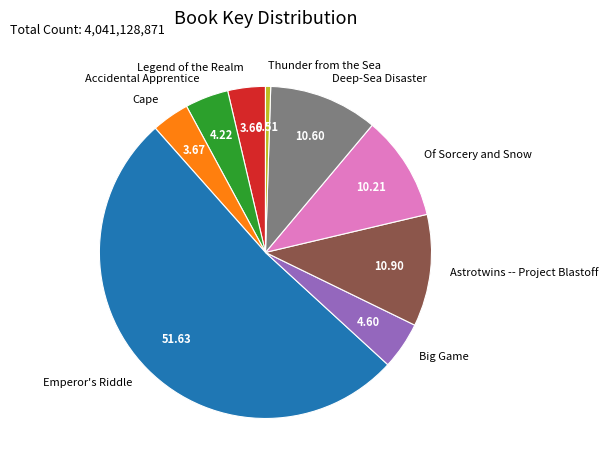

Count the number of slices in the pie.

9